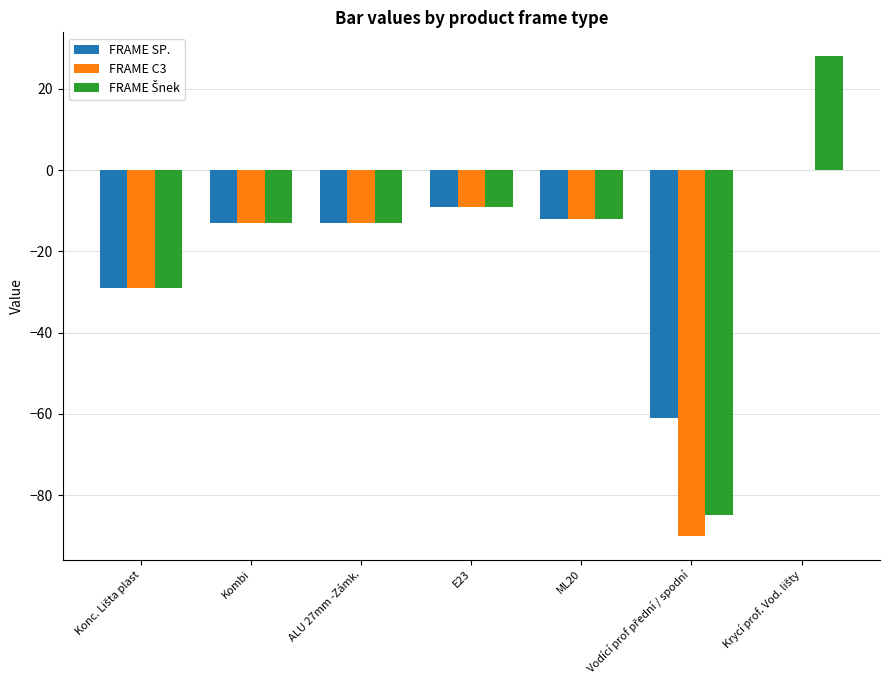

The FRAME C3 series shows -18 at ML20. True or false?

False